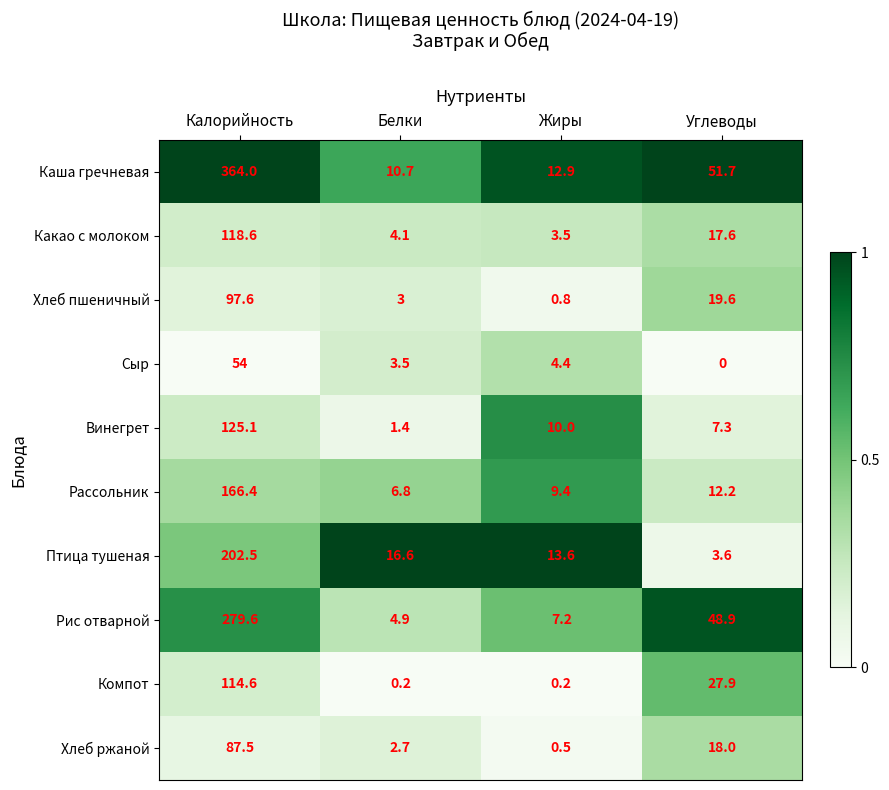

What is the sum of all Сыр values?

61.9